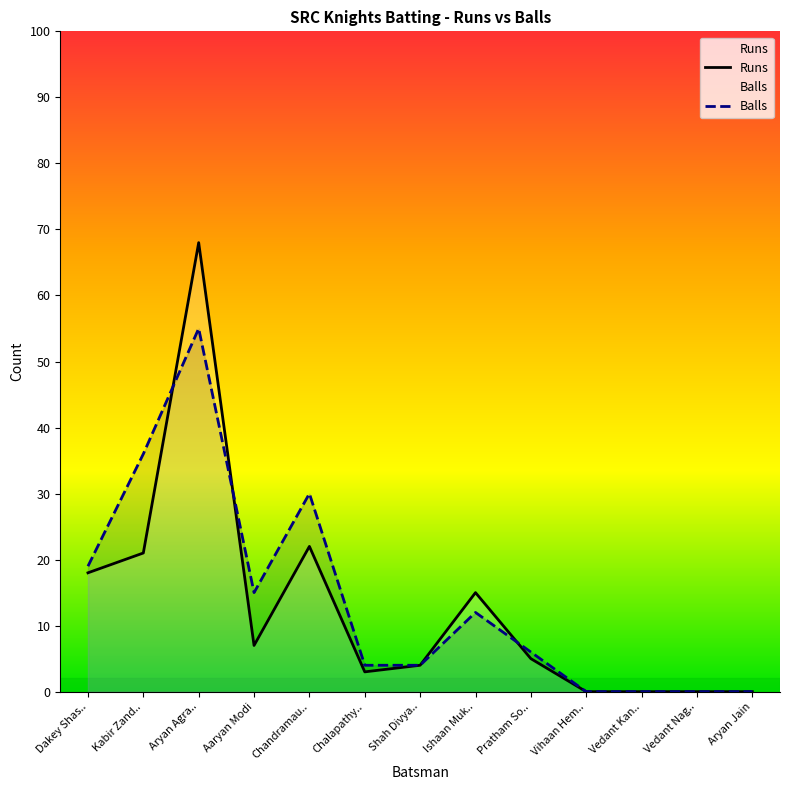

True or false: Runs has a value of 4 at Chalapathy...

False